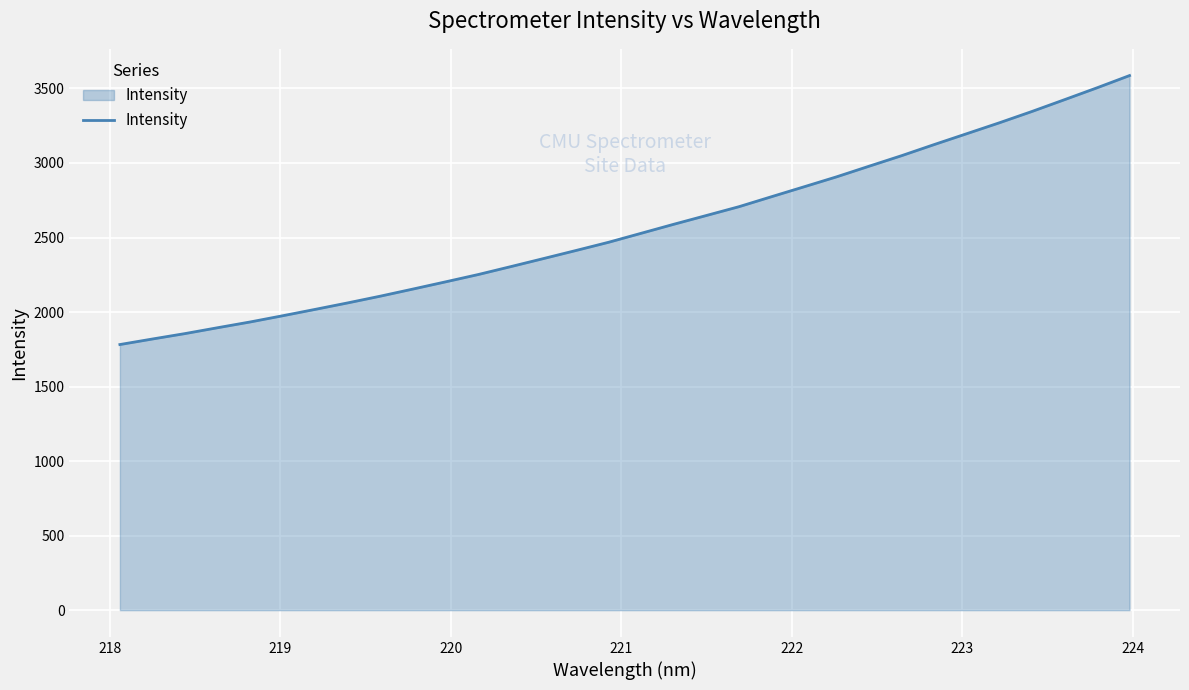

Reading left to right, what are all the values shown in this chart?

1782.0	1819.2	1855.6	1895.0	1933.6	1975.5	2018.4	2061.9	2107.1	2154.8	2203.0	2252.0	2305.2	2359.0	2413.3	2468.4	2528.7	2589.1	2647.9	2706.9	2773.9	2840.4	2907.3	2978.7	3049.5	3123.9	3196.8	3269.8	3345.6	3424.6	3504.3	3586.5